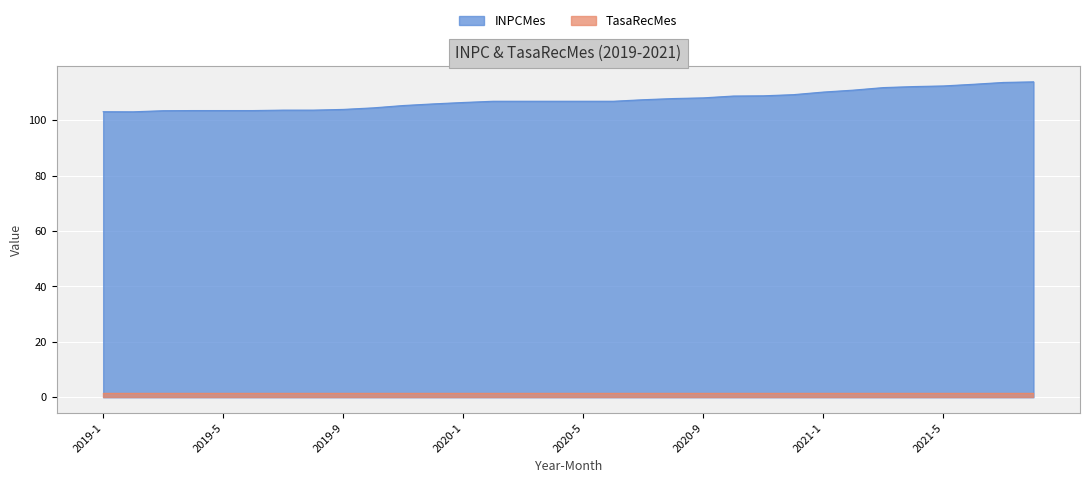

The chart shows a value of 108.8 at 2020-10. True or false?

True